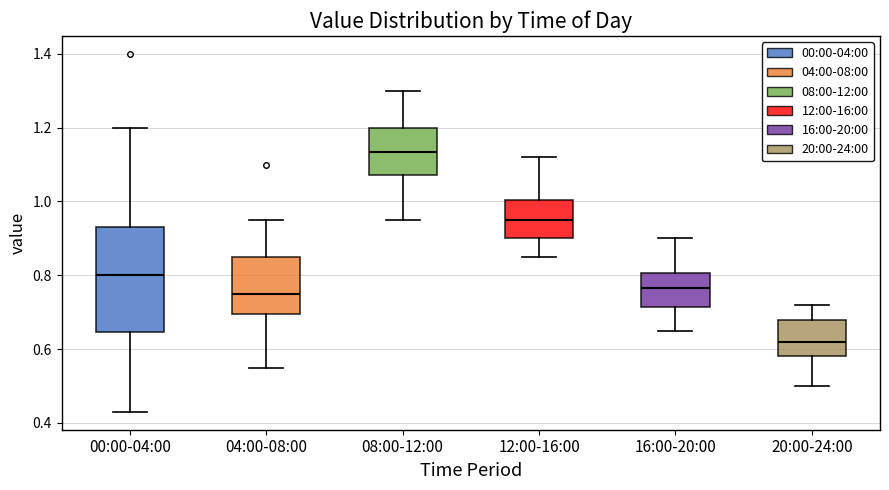

Which box's median line is the highest?

08:00-12:00